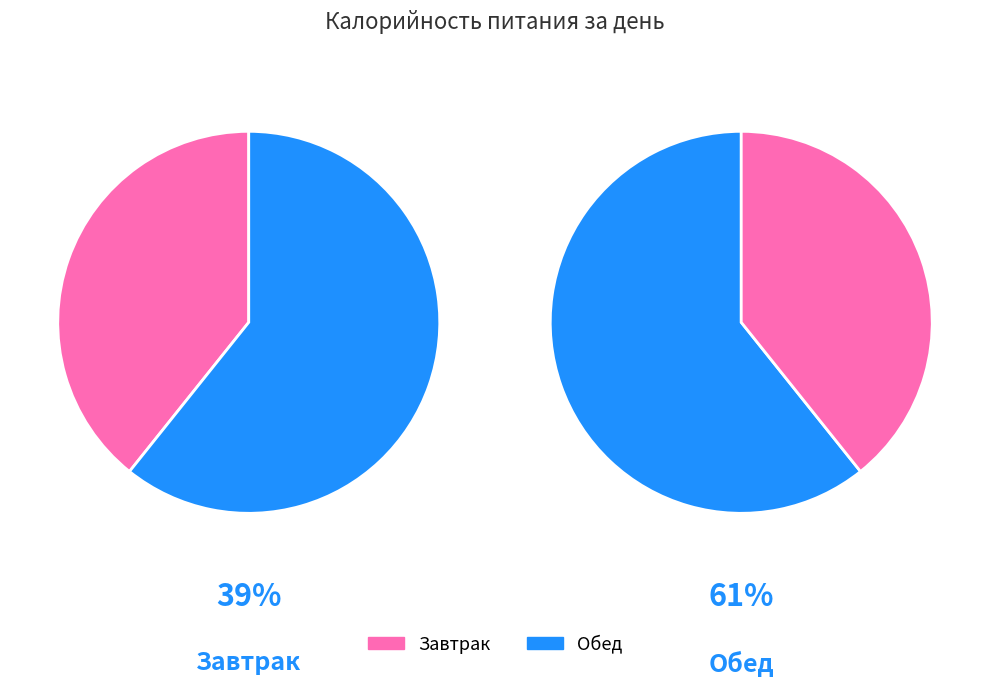

Count the number of slices in the pie.

2